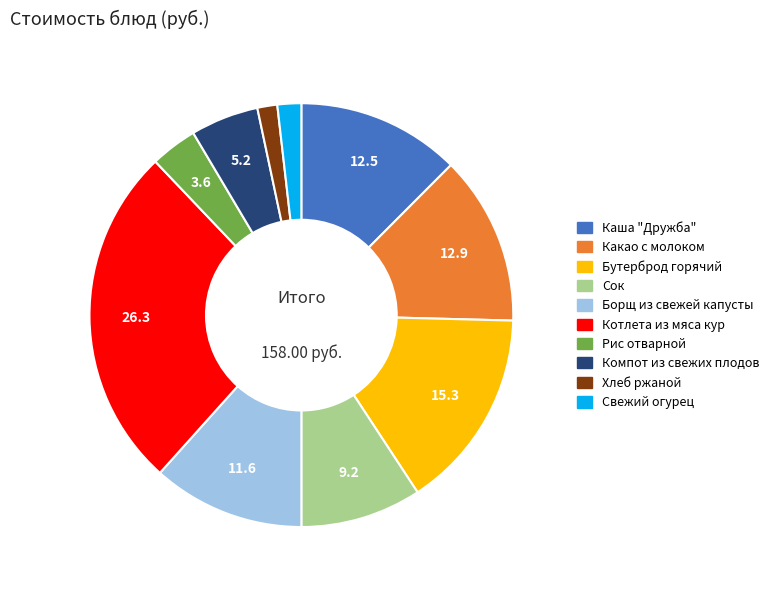

Does any single category account for the majority?

No